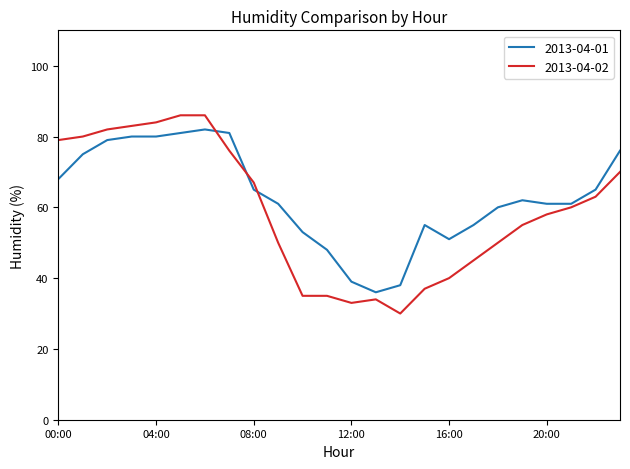

Which series has the widest spread of values?

2013-04-02